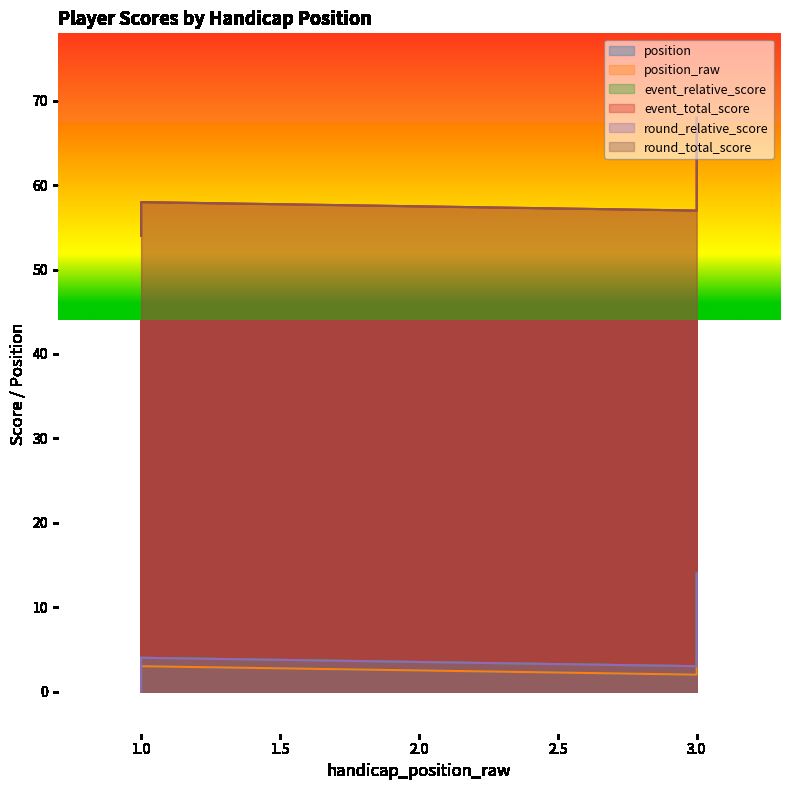

True or false: position has more than 0 interior local peaks.

True